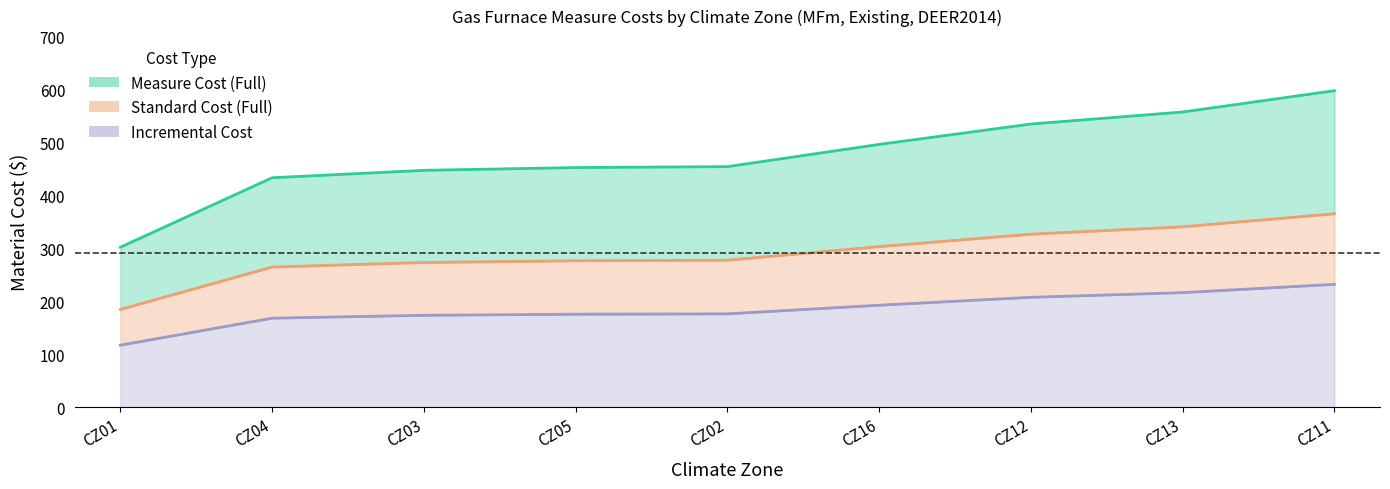

True or false: Incremental Cost and Measure Cost (Full) intersect in this chart.

False